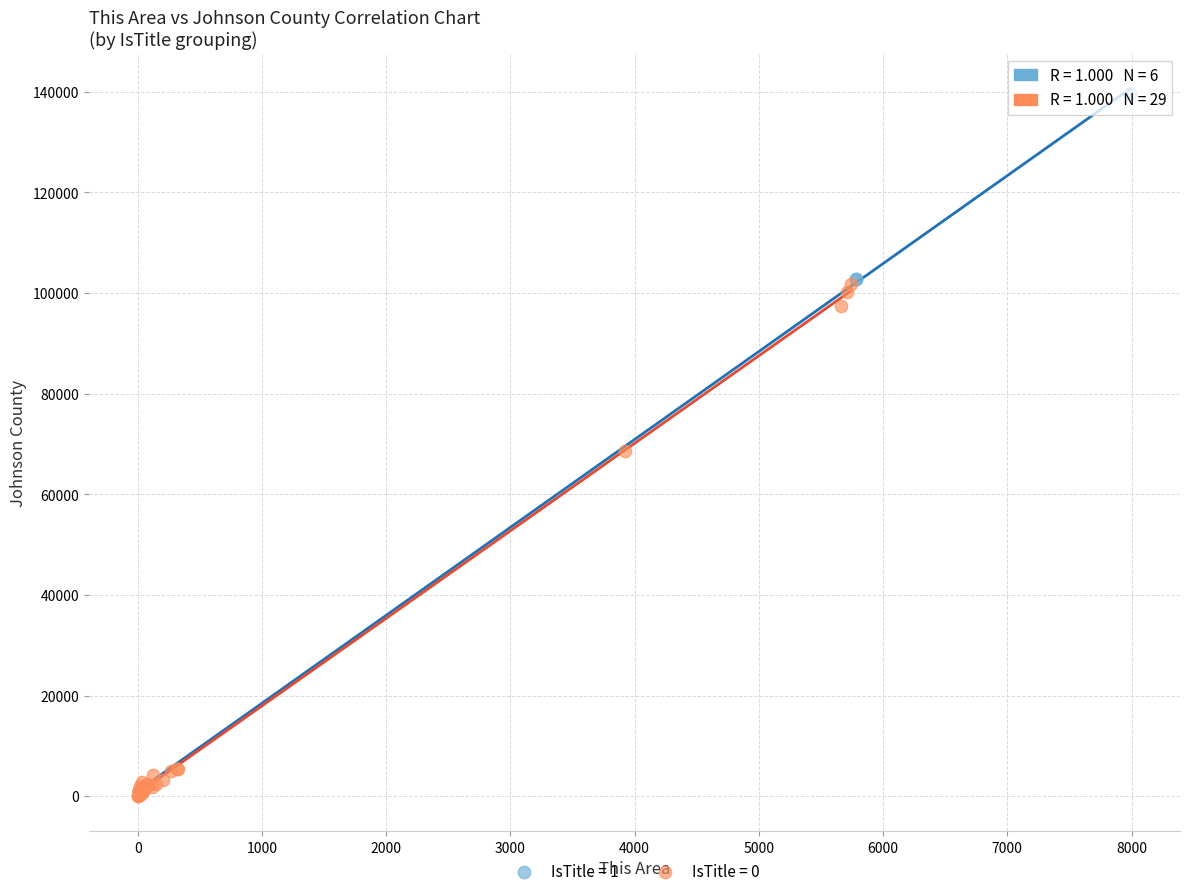

Which series reaches the maximum Y coordinate?

IsTitle = 1